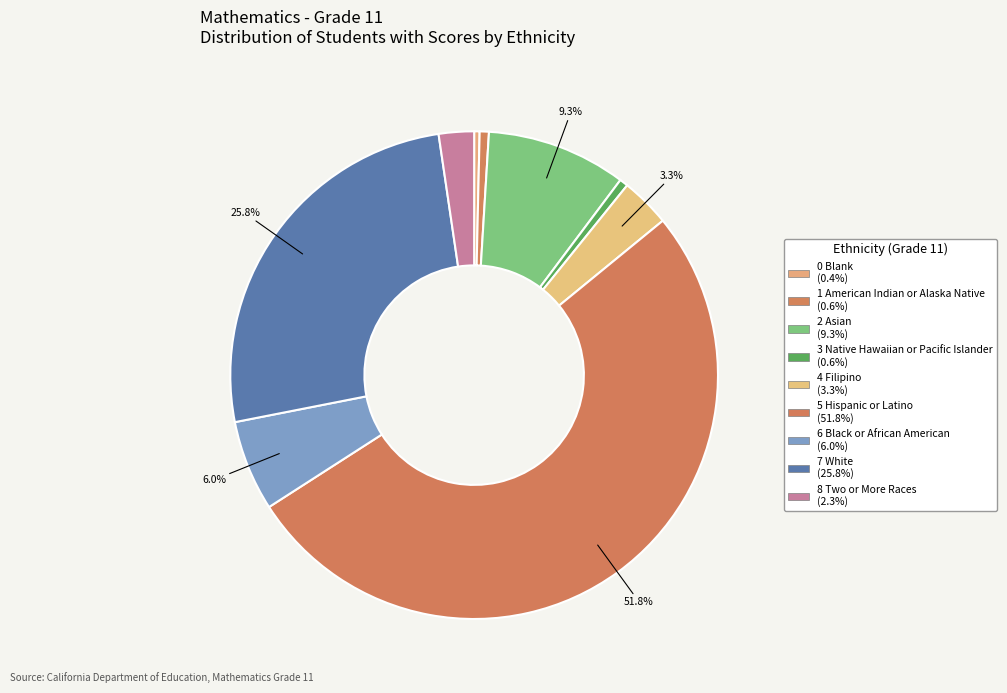

To the nearest percent, what is the combined percentage of 0 Blank and 1 American Indian or Alaska Native?

1%